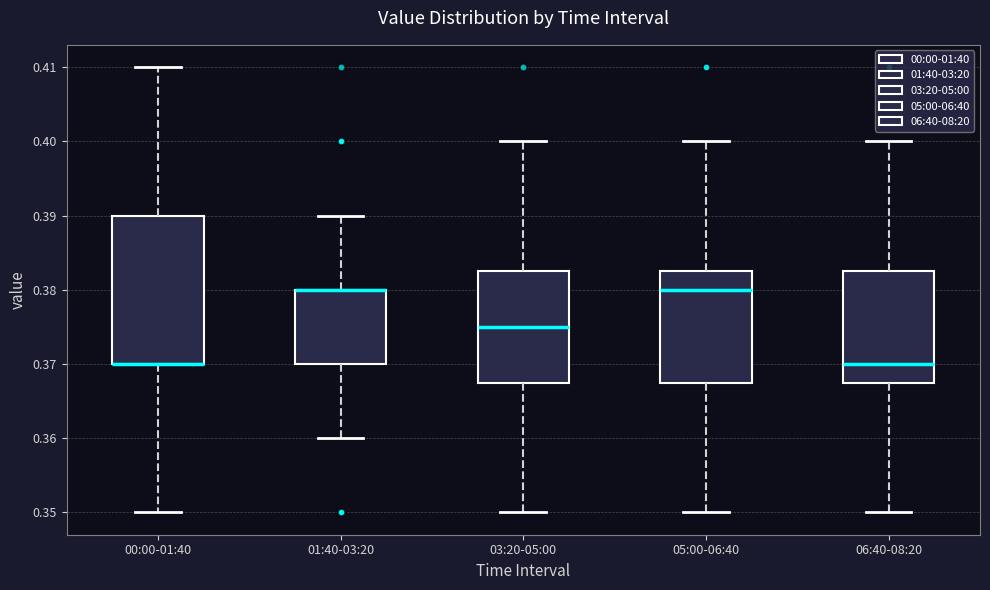

Reading left to right, transcribe this box plot: for each box, give where its median line is, the range the box spans, and where its two whiskers end, as read against the y-axis. The values are not printed on the chart, so give them approximately, as read against the axis.

00:00-01:40: median 0.370 (drawn on the box's lower edge), box 0.370 to 0.390, whiskers 0.350 to 0.410
01:40-03:20: median 0.380 (drawn on the box's upper edge), box 0.370 to 0.380, whiskers 0.360 to 0.390
03:20-05:00: median 0.375, box 0.368 to 0.383, whiskers 0.350 to 0.400
05:00-06:40: median 0.380, box 0.368 to 0.383, whiskers 0.350 to 0.400
06:40-08:20: median 0.370, box 0.368 to 0.383, whiskers 0.350 to 0.400